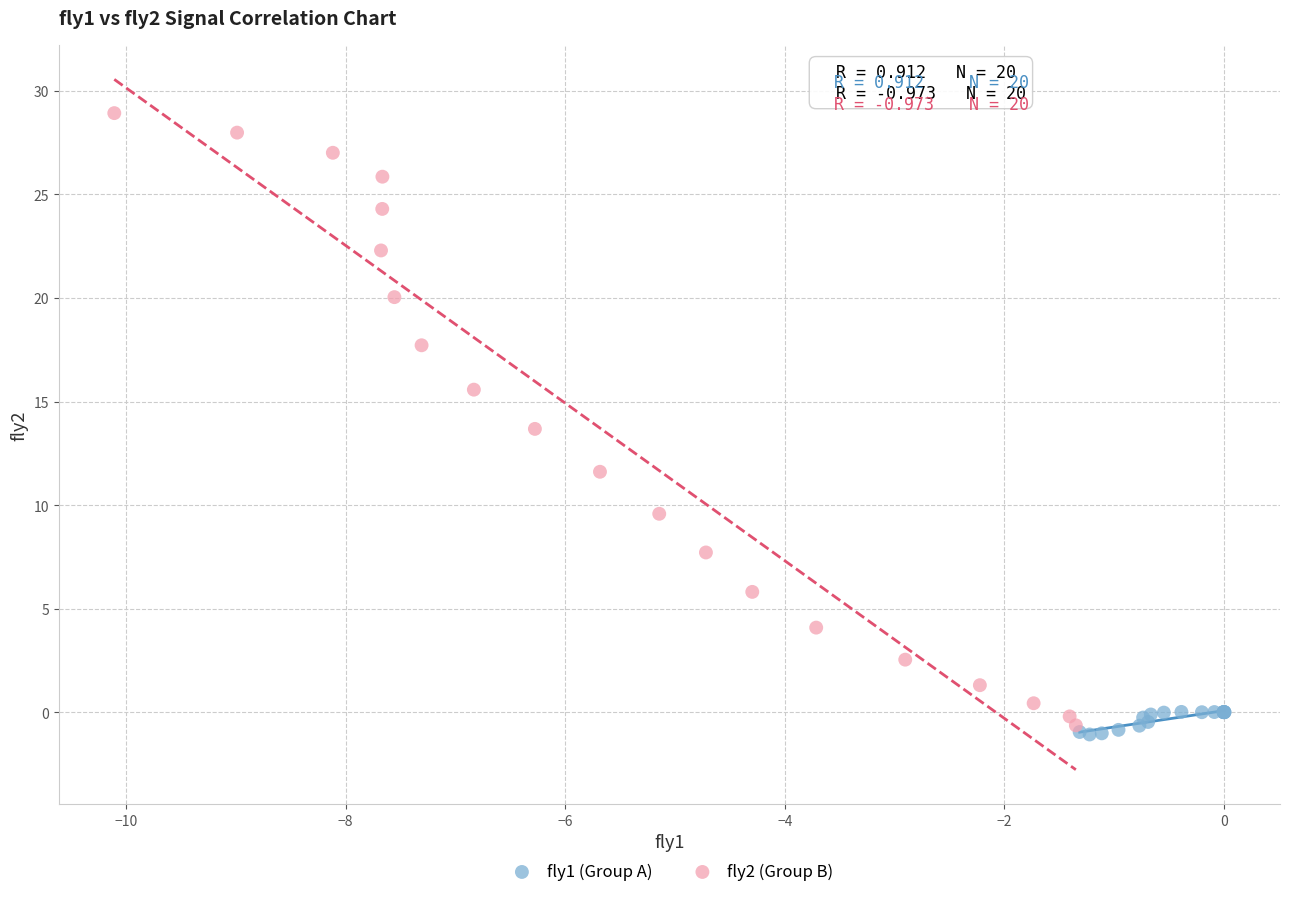

Which series contains the lowest Y value?

fly1 (Group A)